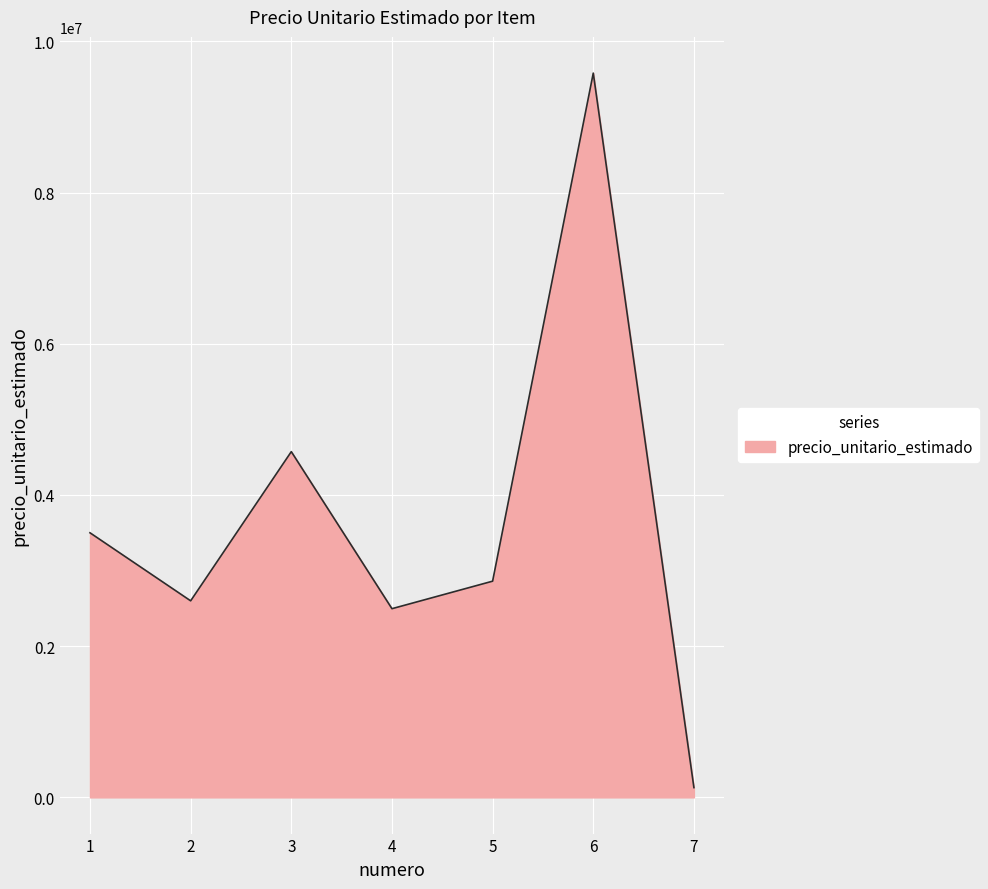

True or false: the data shows 4573400 at 3.

True